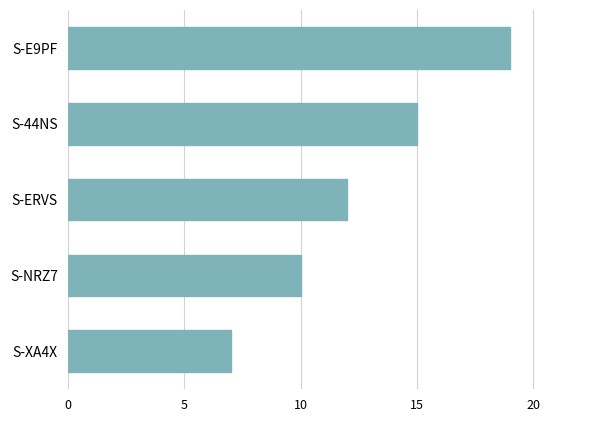

What is the value of the 1st bar from the top?

19